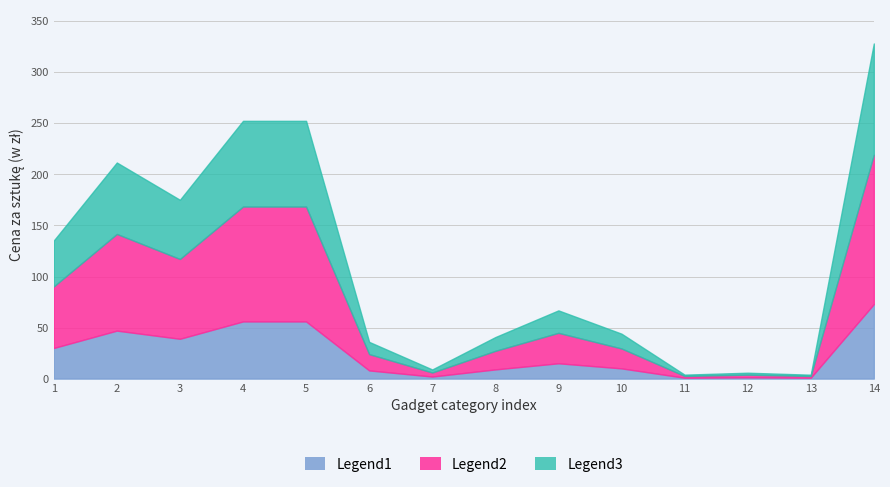

At how many categories does at least one series exceed 115?

6